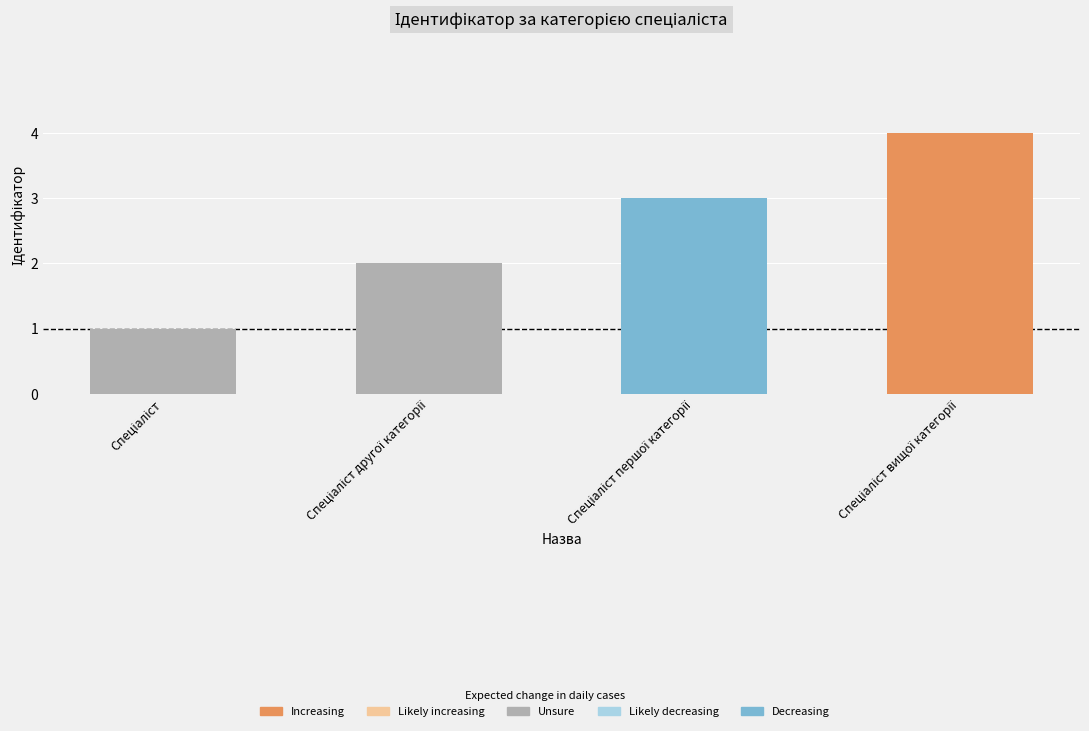

What is the value of the 2nd bar from the left?

2